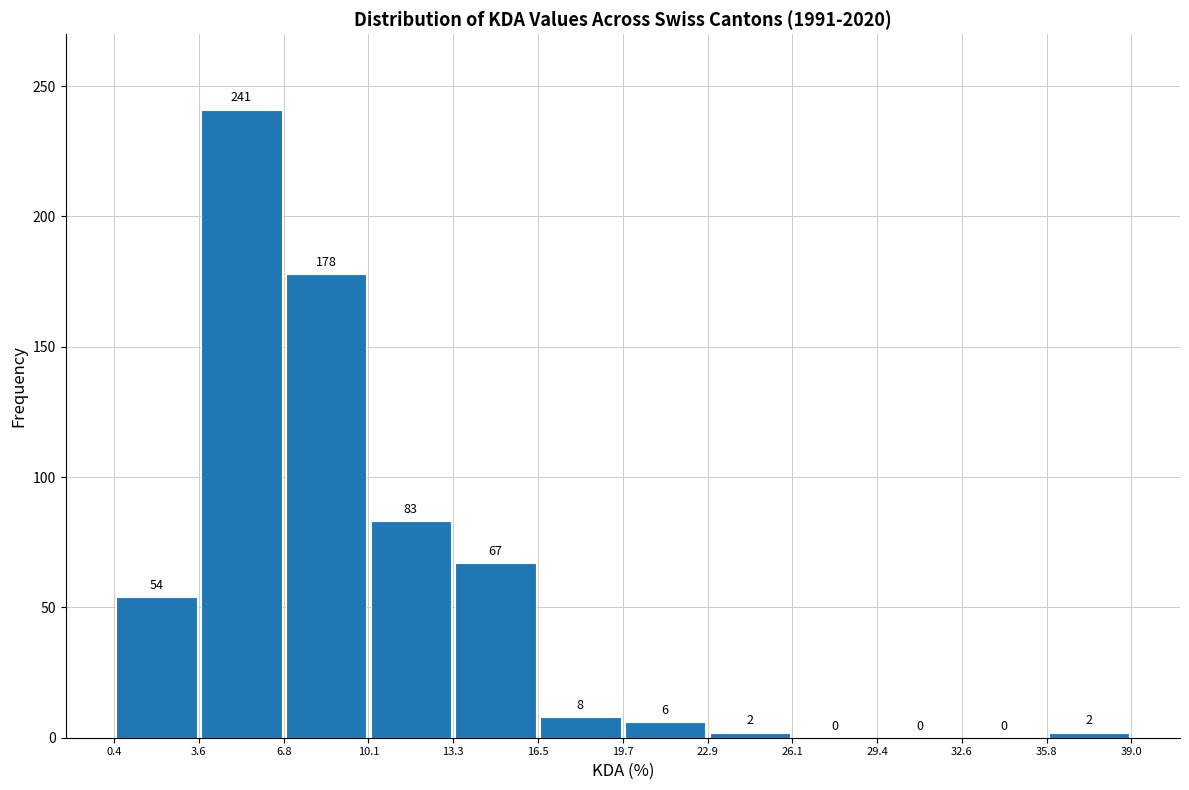

Reading left to right, transcribe this chart: for each bar, give the range it covers on the x-axis and its height.

0.4 to 3.6: 54
3.6 to 6.8: 241
6.8 to 10.1: 178
10.1 to 13.3: 83
13.3 to 16.5: 67
16.5 to 19.7: 8
19.7 to 22.9: 6
22.9 to 26.1: 2
26.1 to 29.4: 0
29.4 to 32.6: 0
32.6 to 35.8: 0
35.8 to 39.0: 2